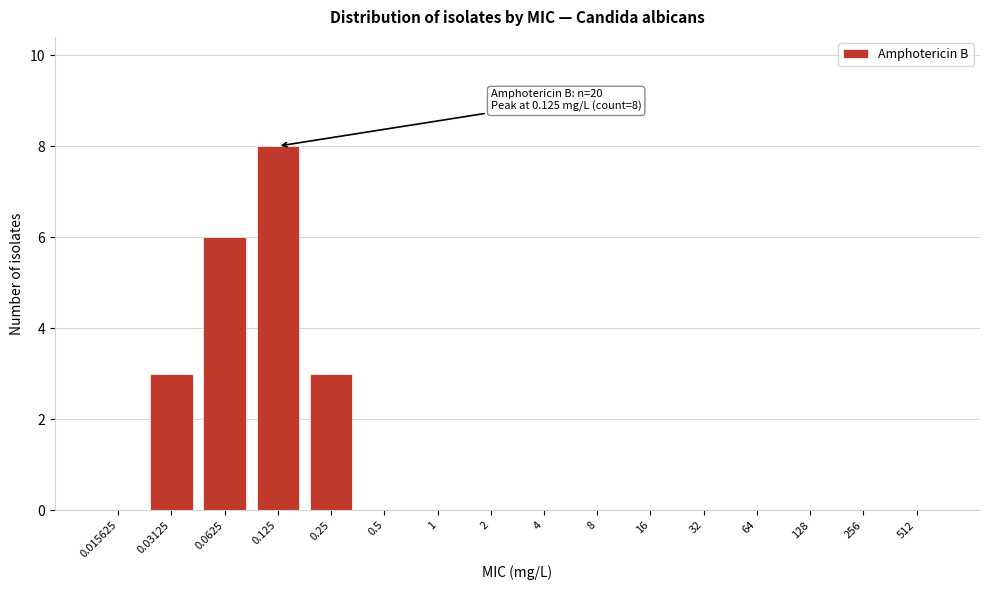

What is the change in value from 0.0625 to 256?

-6